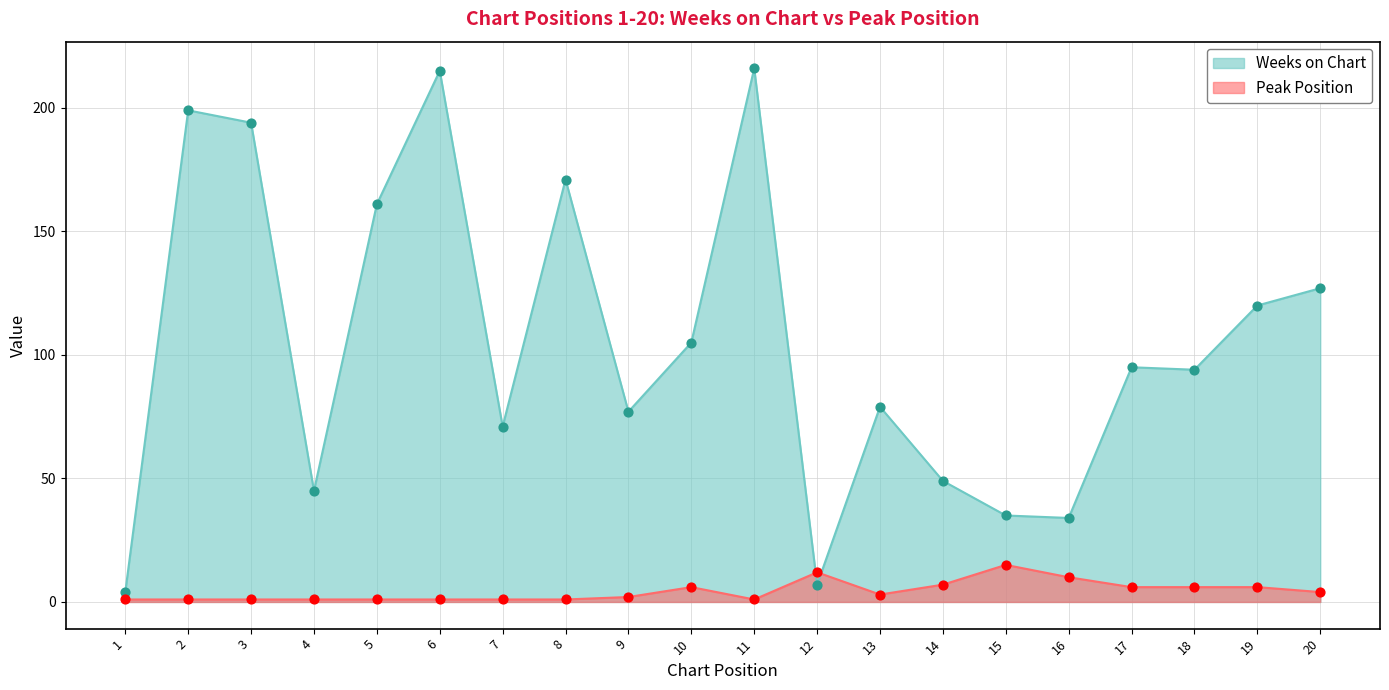

Which series has the largest Y range (max minus min)?

Weeks on Chart